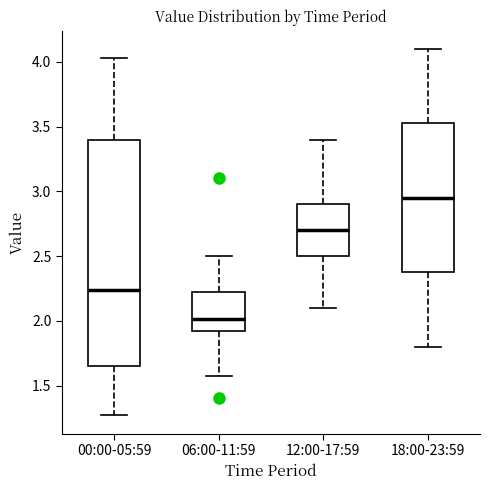

Where does the lower whisker of the box for 06:00-11:59 end on the y-axis? The values are not printed on the chart, so give them approximately, as read against the axis.

1.55